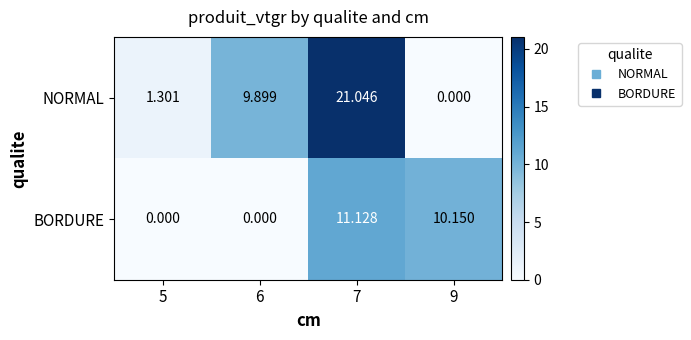

Which series has the widest spread of values?

NORMAL